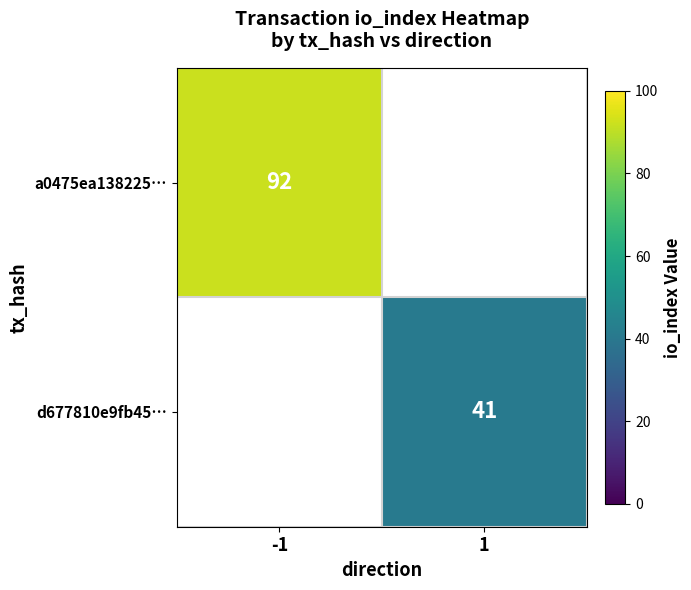

The a0475ea138225… series shows 154 at -1. True or false?

False